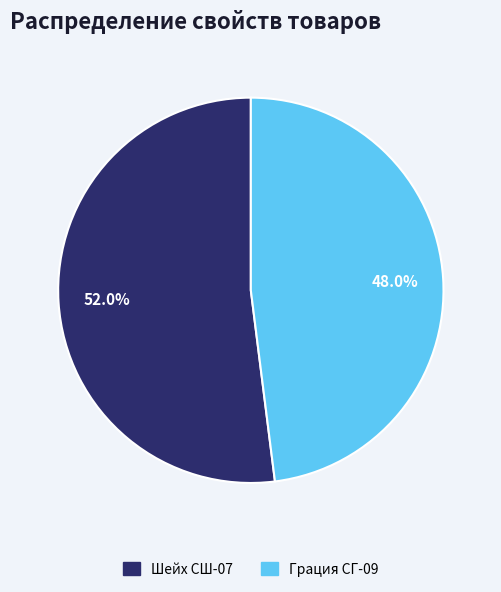

Is there any slice that represents more than half of the pie?

Yes